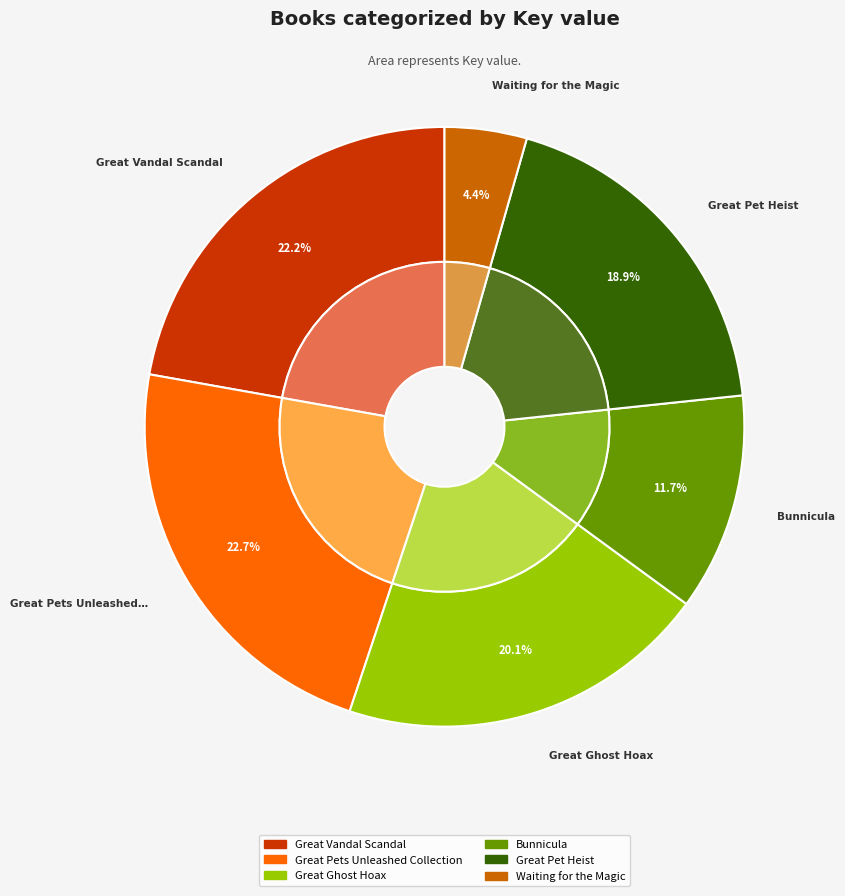

How many slices are in this pie chart?

6